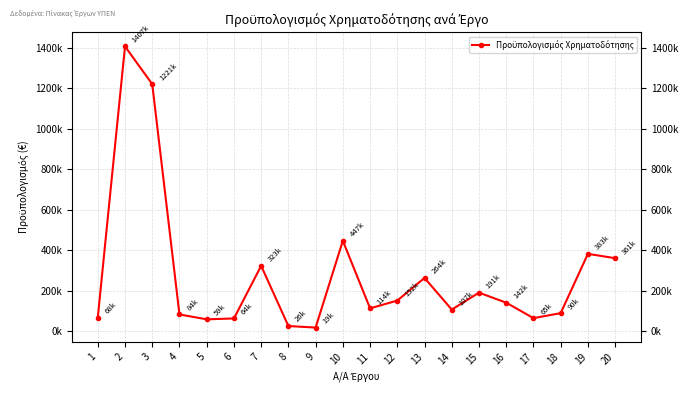

How many interior local valleys (lower than both neighbors) does the data have?

5